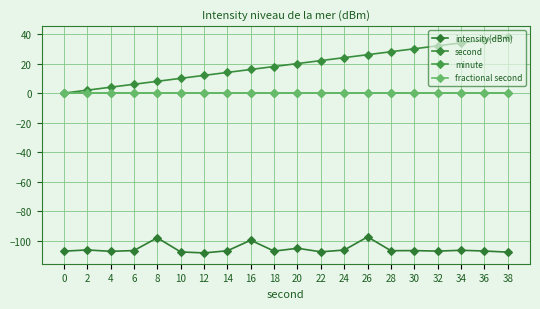

At 38, list the series in order from smallest to largest.

intensity(dBm), minute, fractional second, second